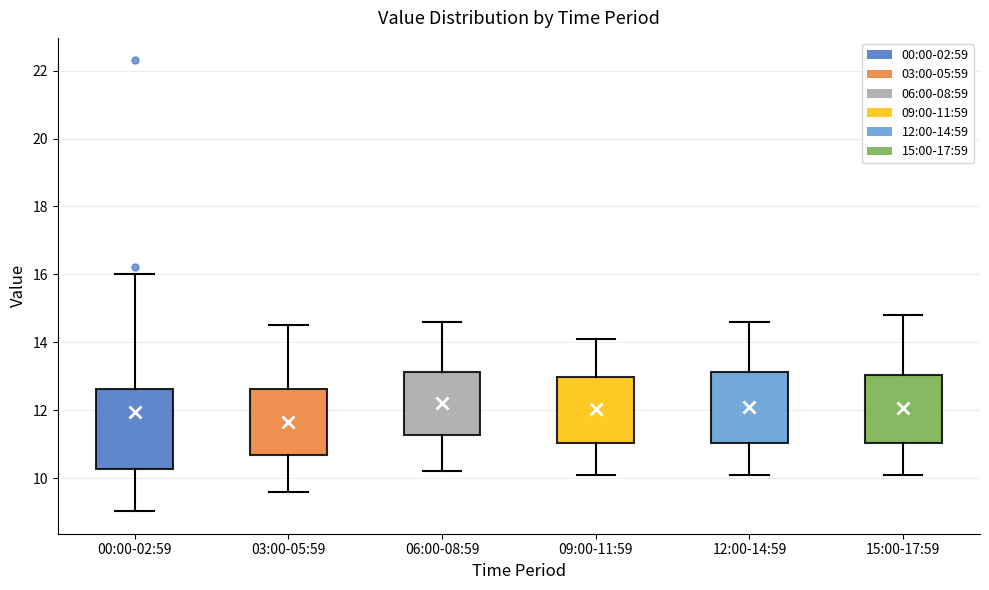

Which box is the tallest, from its lower edge to its upper edge?

00:00-02:59